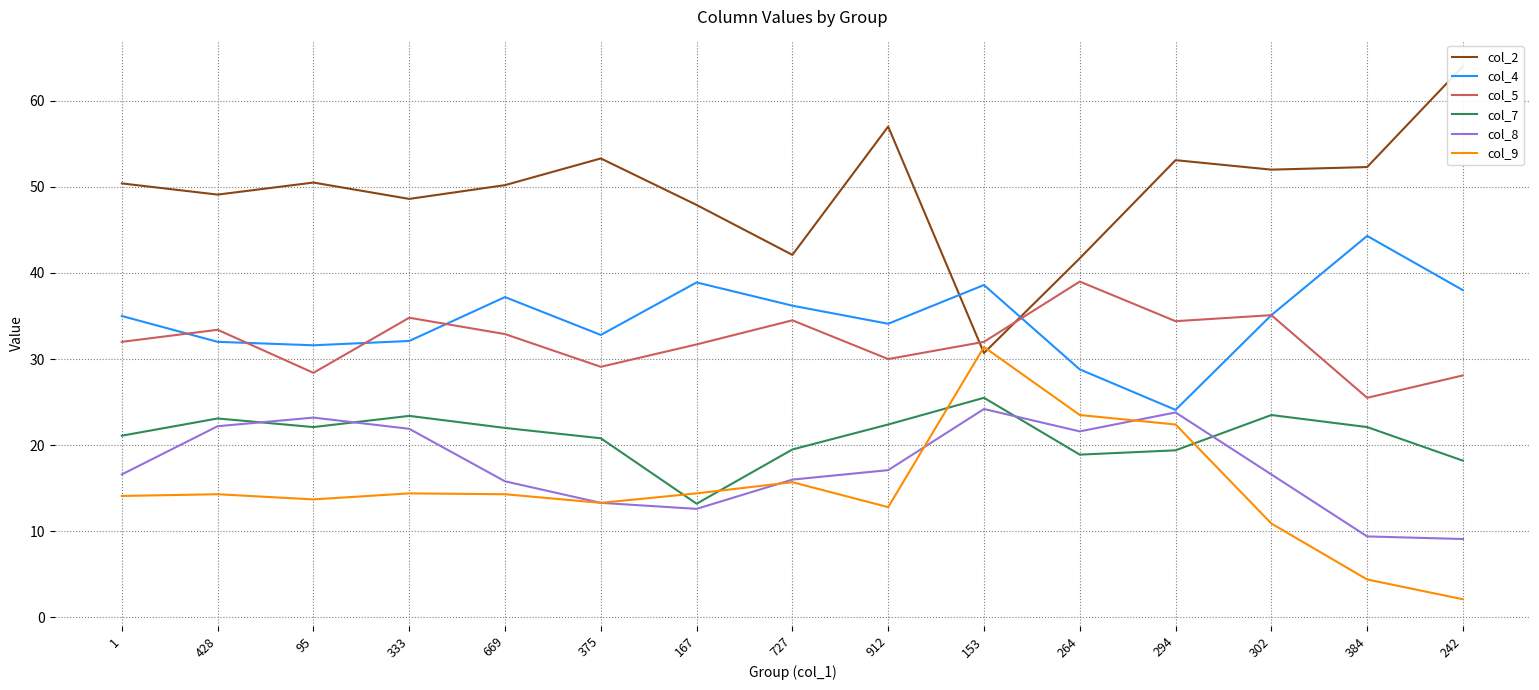

Which series has the widest spread of values?

col_2